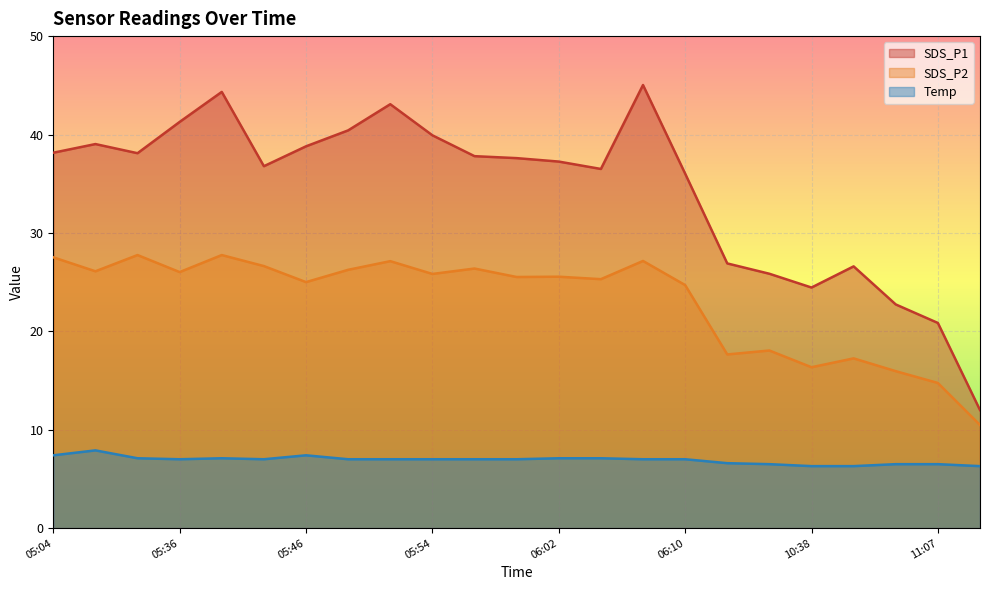

What is the value of the SDS_P1 point at the 2nd from the left?

39.0